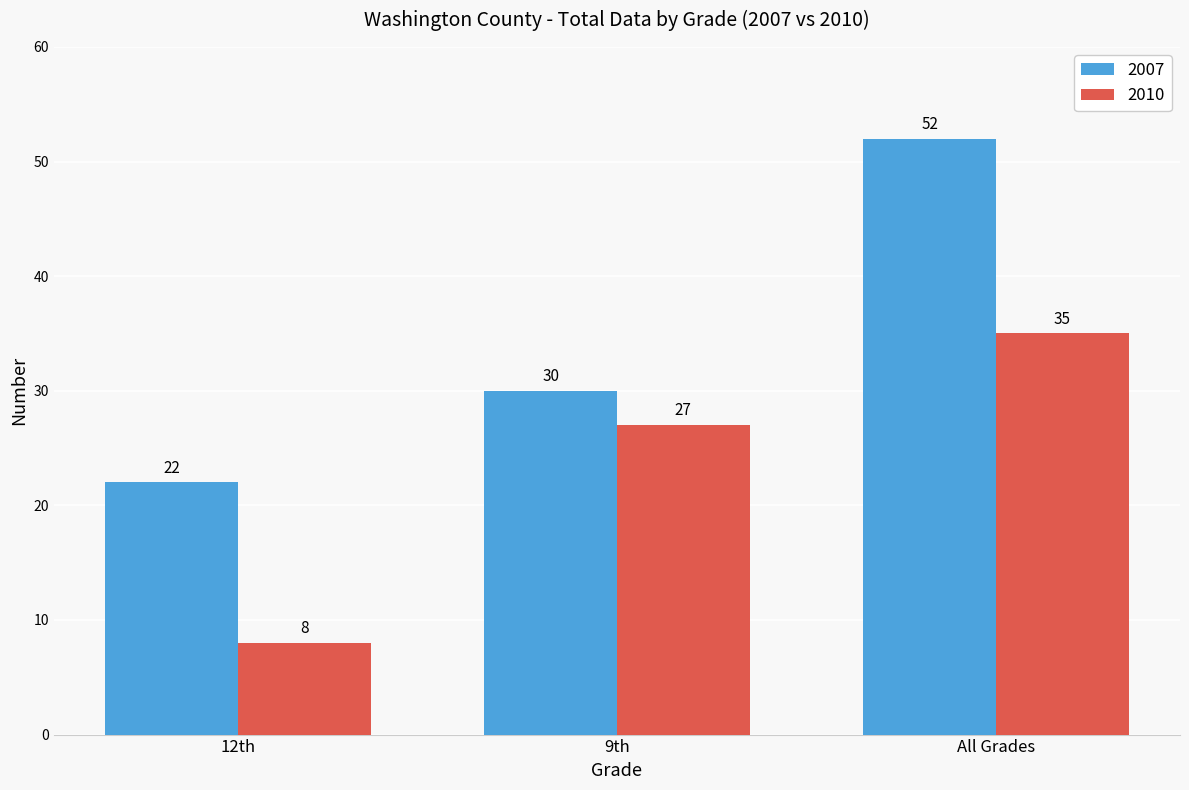

How many groups of bars are there?

3